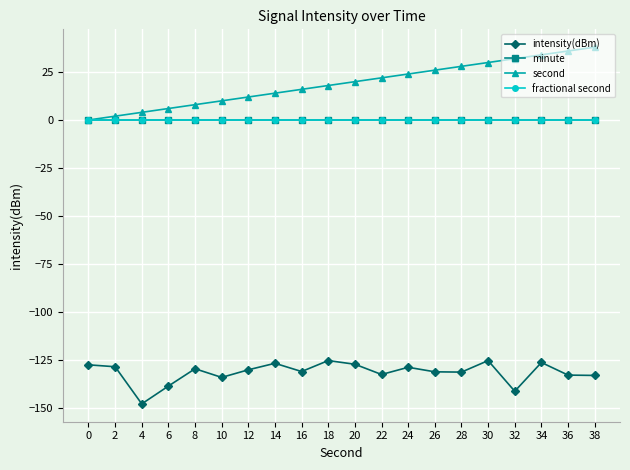

True or false: fractional second and minute cross at least once.

False